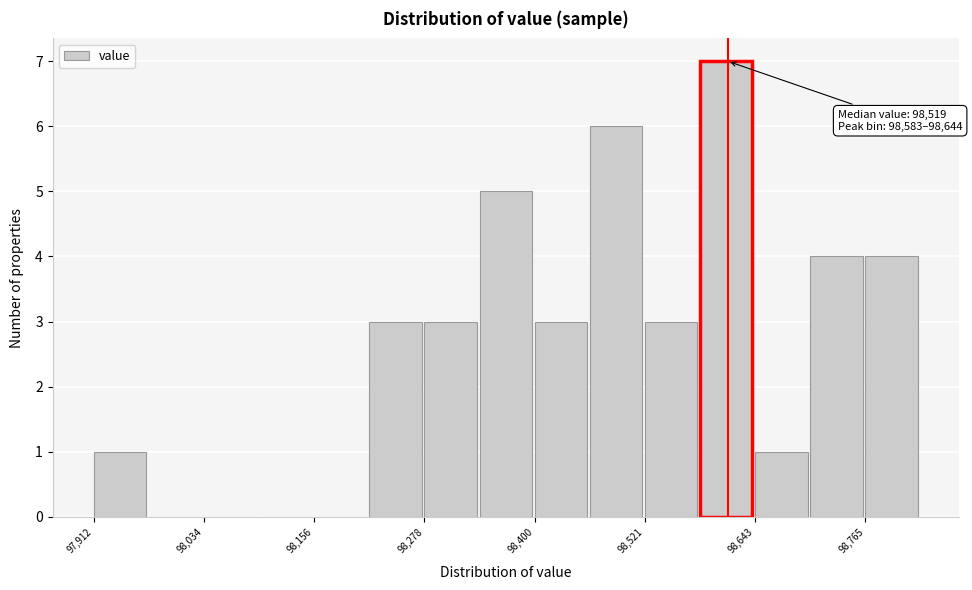

Read against the x-axis, roughly where is the centre of the tallest bar?

98620